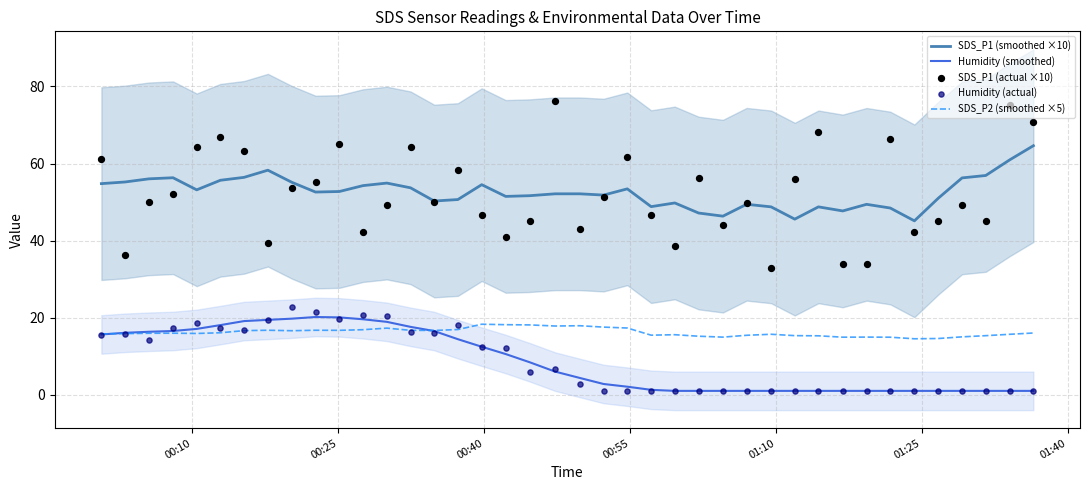

At how many categories does at least one series exceed 65?

6